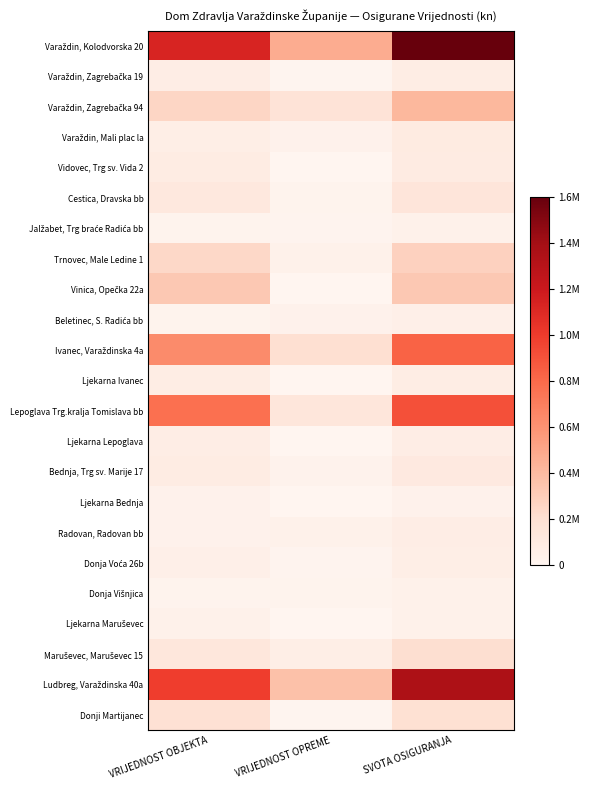

Which series has the largest range (max minus min)?

Varaždin, Kolodvorska 20